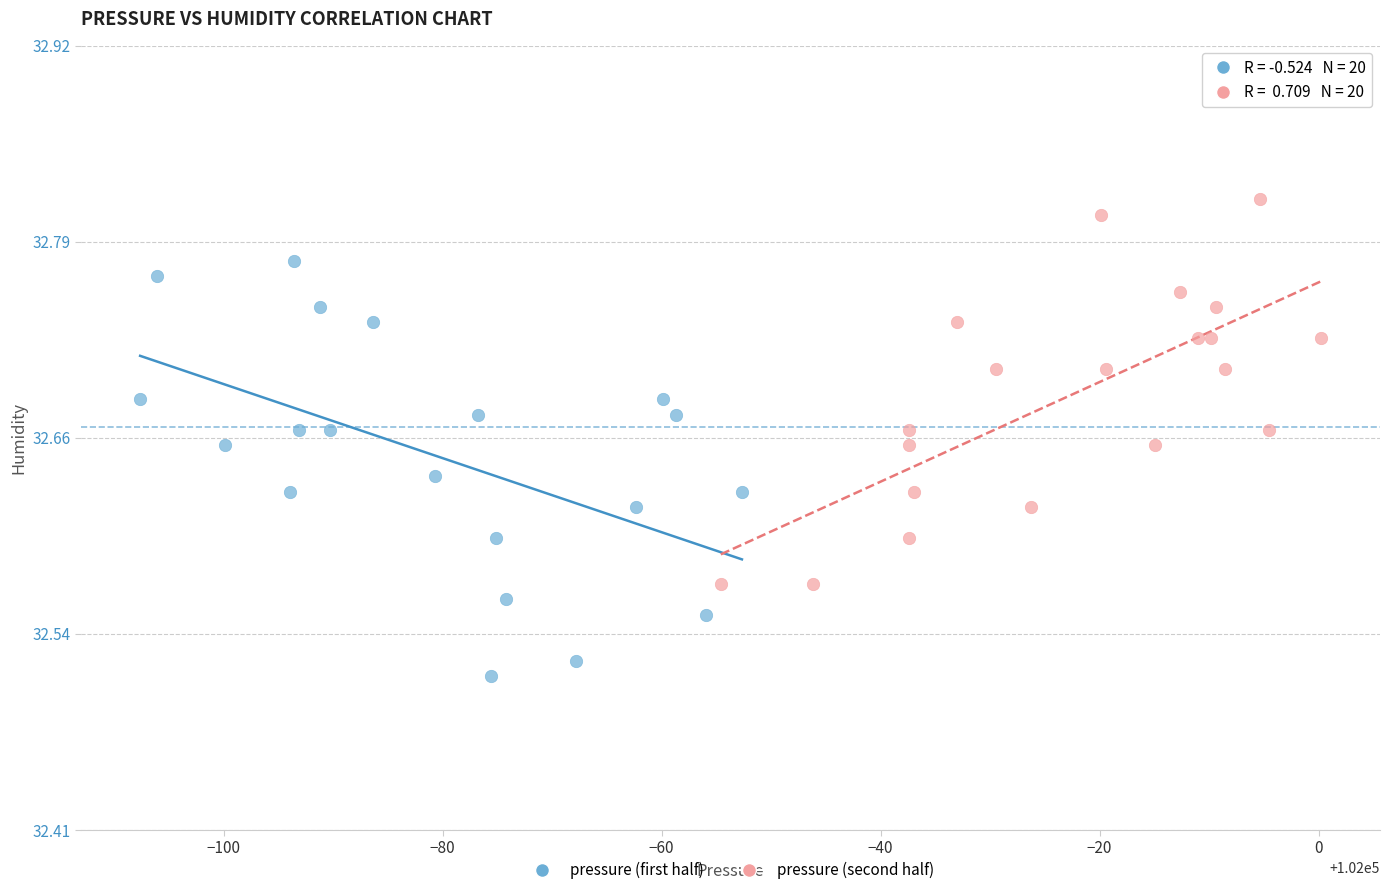

Which series reaches the minimum Y coordinate?

pressure (first half)